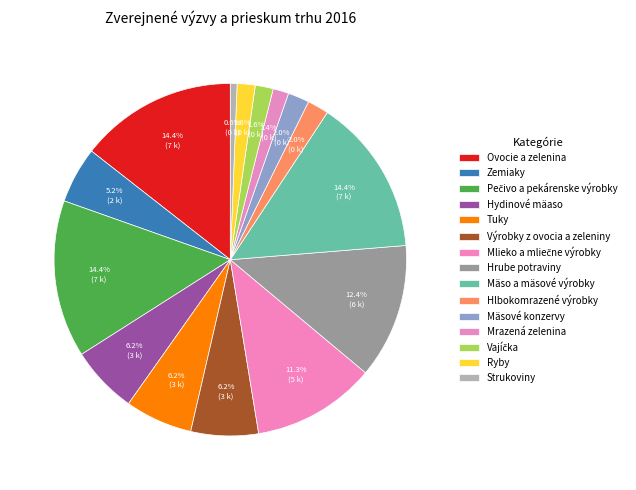

How many slices are in this pie chart?

15